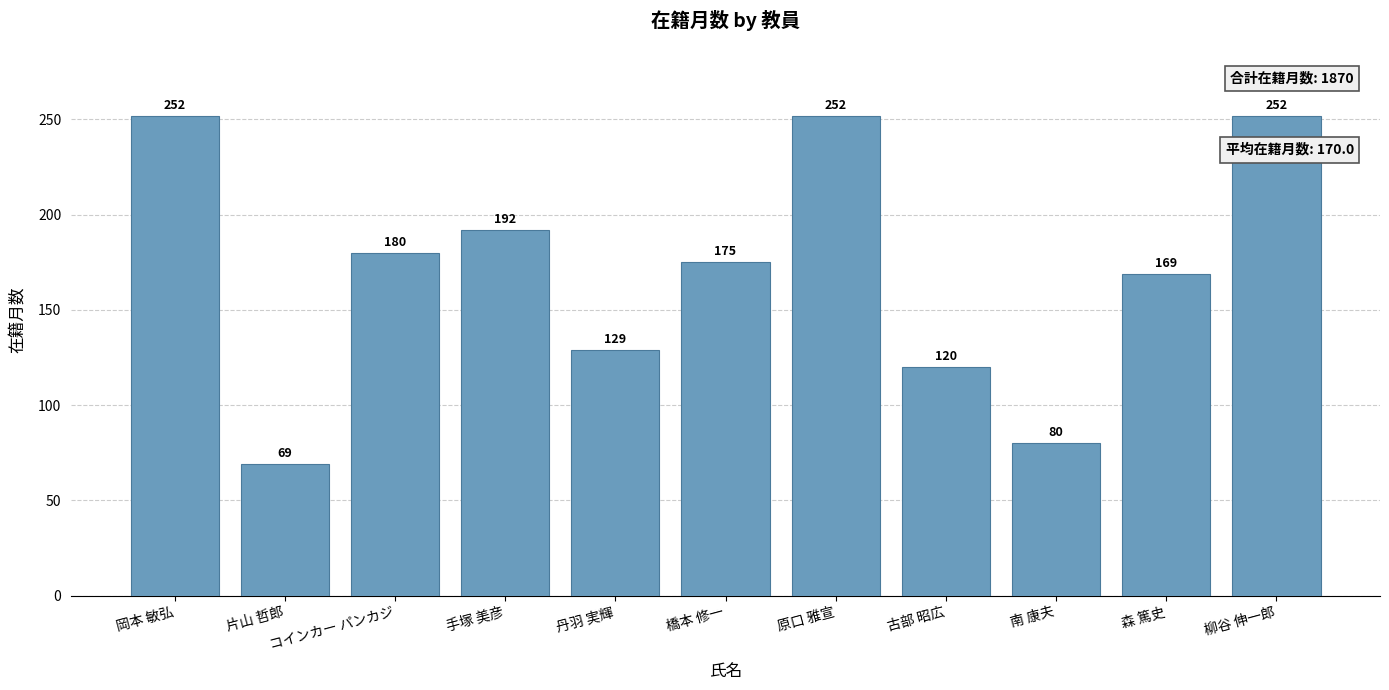

What is the value of the 8th bar from the left?

120